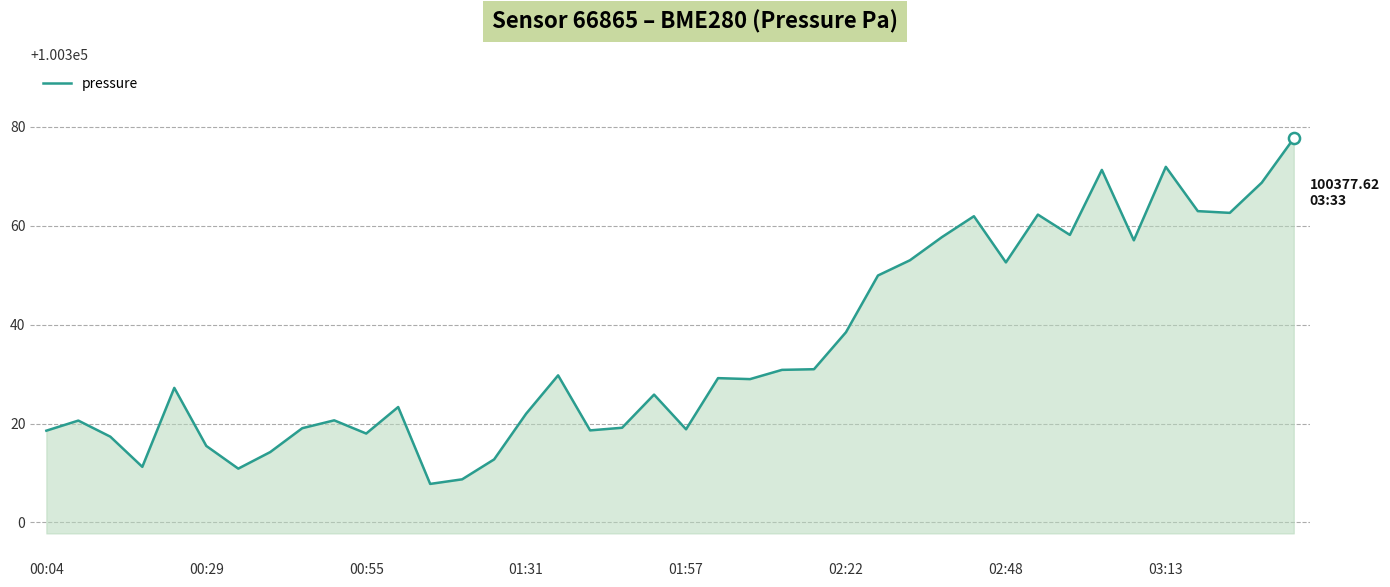

What is the greatest value displayed?

100377.6